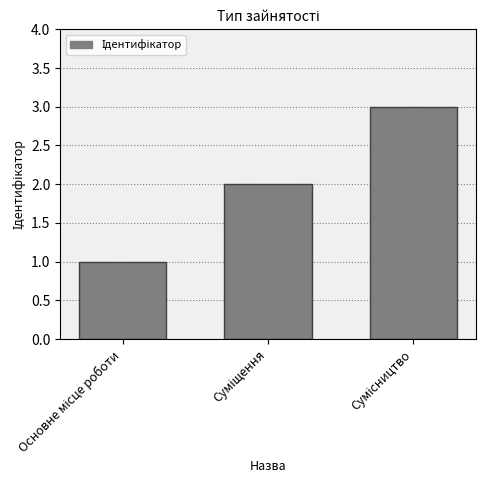

What is the sum of all values?

6